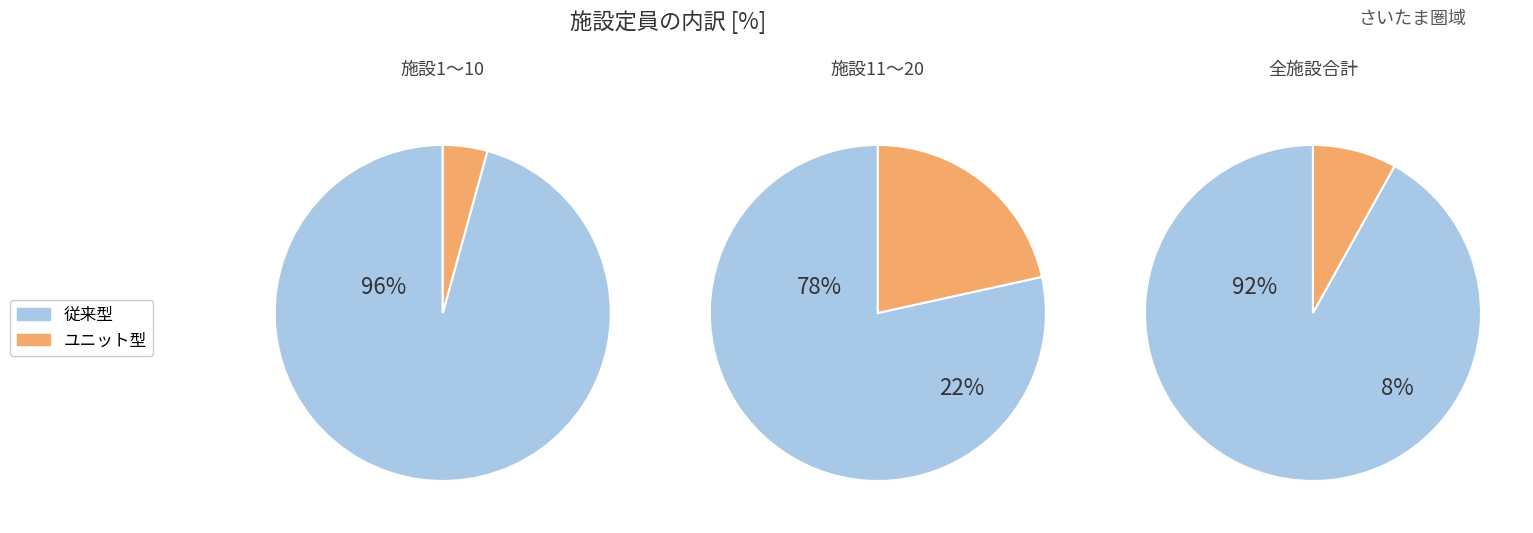

Which series has the widest spread of values?

従来型